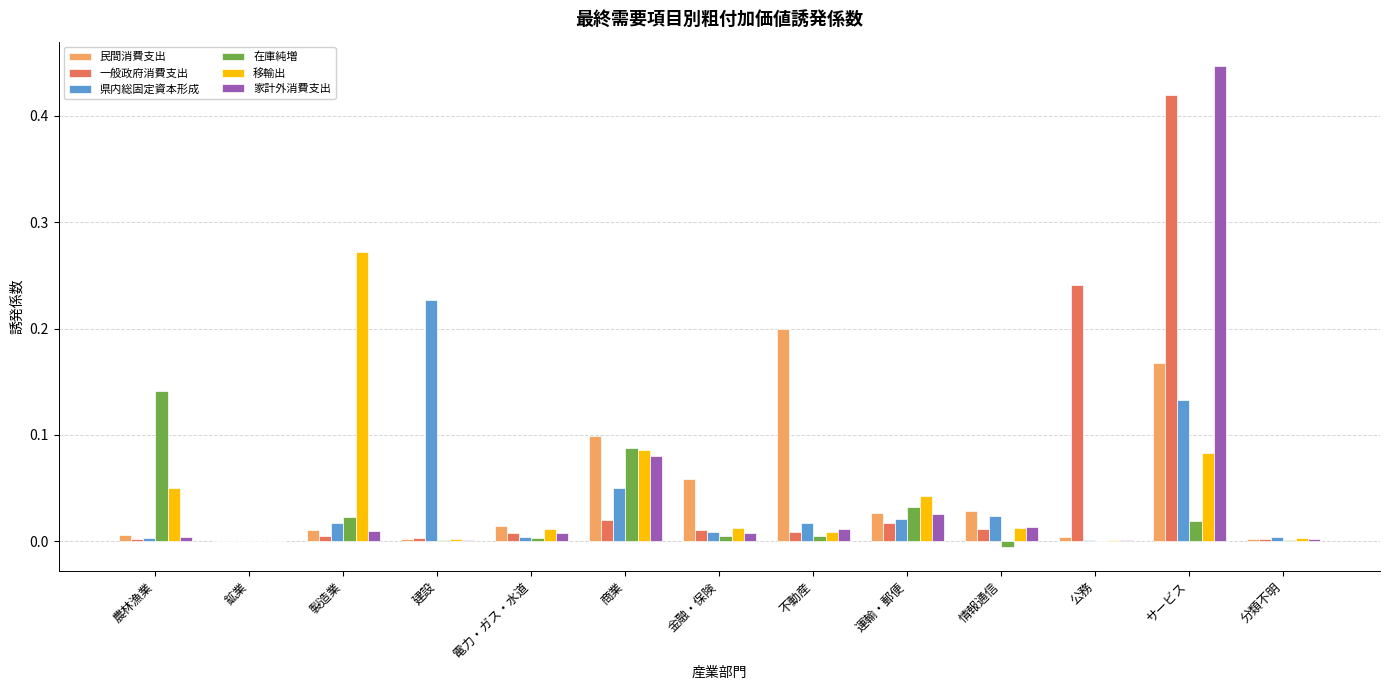

At which category is the sum across all series the highest?

サービス